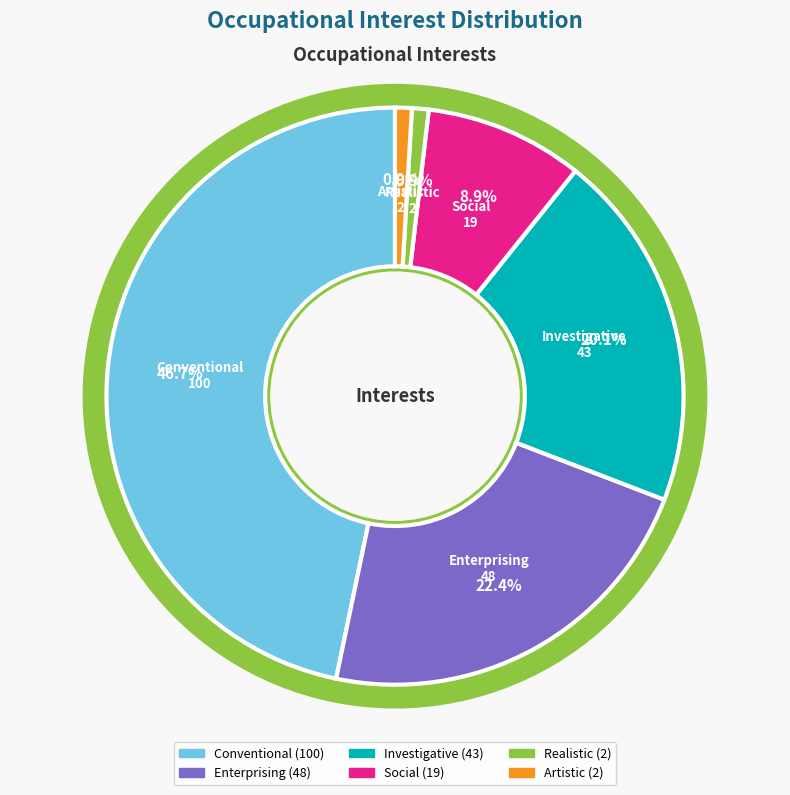

True or false: Enterprising accounts for 16% of the total.

False